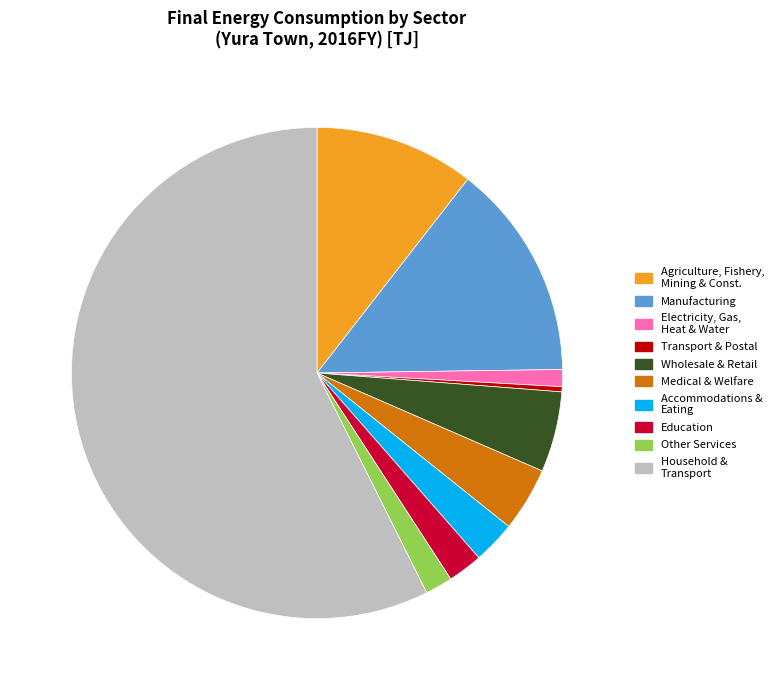

Is there any slice that represents more than half of the pie?

Yes